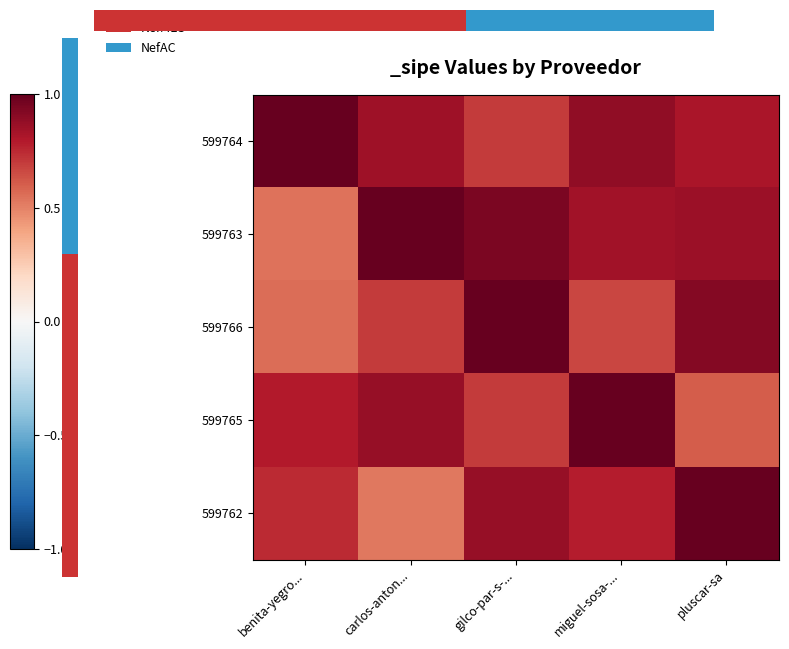

At which category is the sum across all series the highest?

gilco-par-s-...